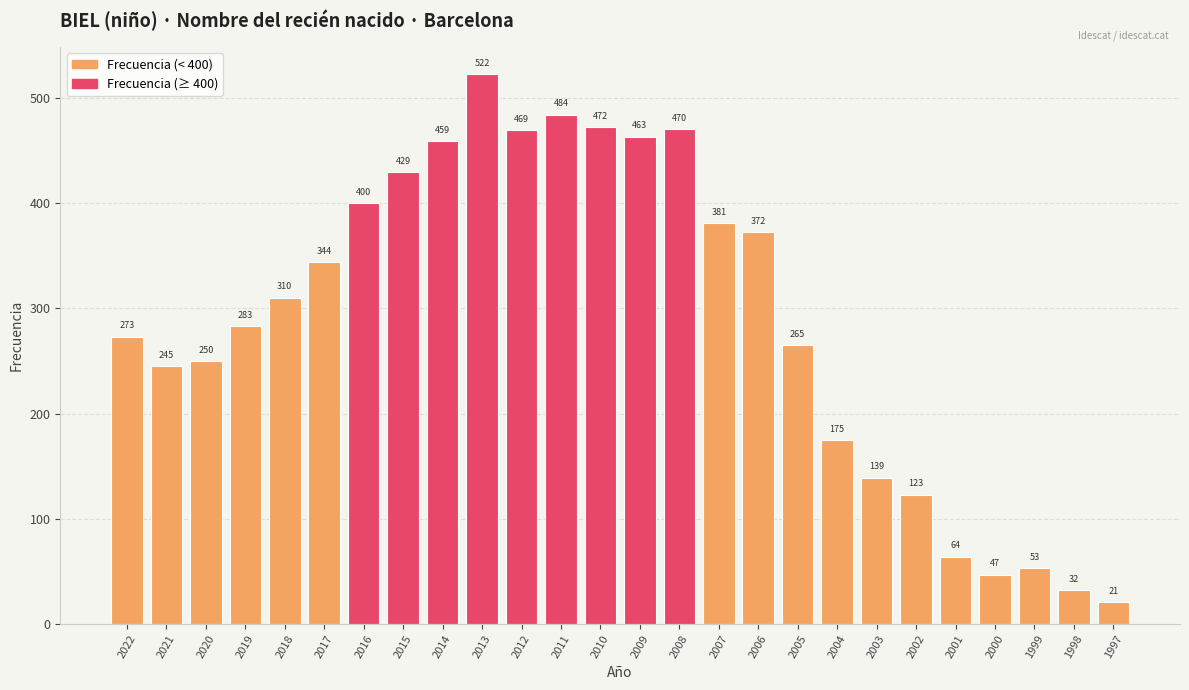

Reading left to right, what are all the values shown in this chart?

2022=273	2021=245	2020=250	2019=283	2018=310	2017=344	2016=400	2015=429	2014=459	2013=522	2012=469	2011=484	2010=472	2009=463	2008=470	2007=381	2006=372	2005=265	2004=175	2003=139	2002=123	2001=64	2000=47	1999=53	1998=32	1997=21